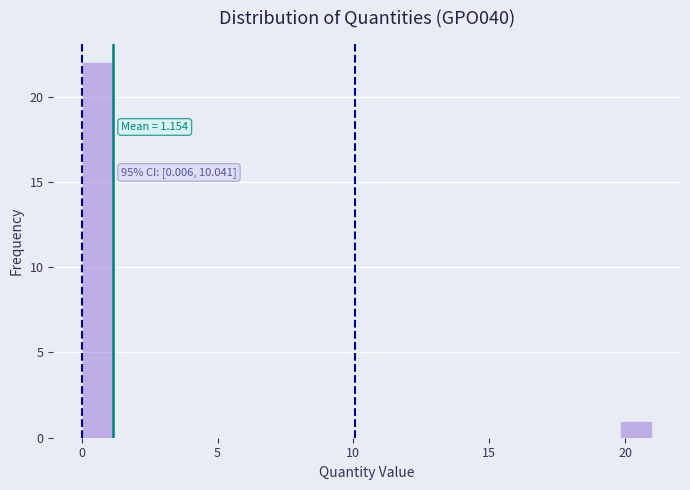

Read against the x-axis, roughly where is the centre of the tallest bar?

0.5